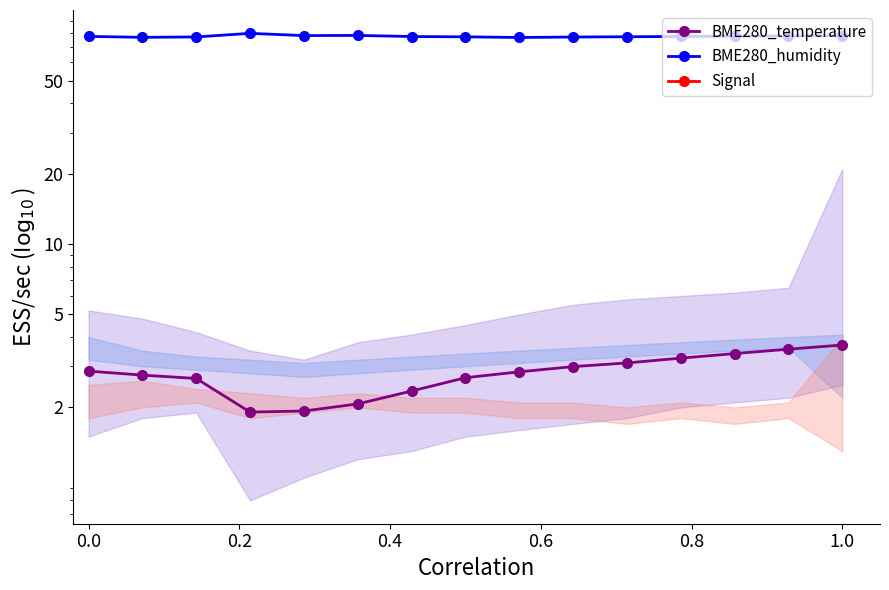

What is the smallest value displayed?

-73.0